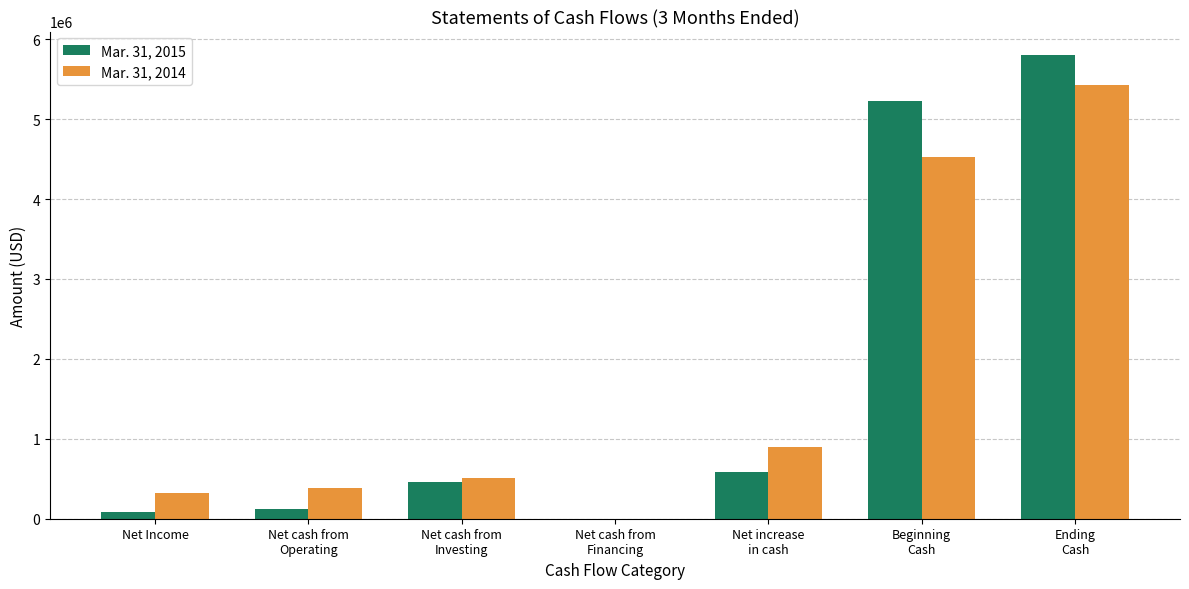

What are all the series names shown in the legend?

Mar. 31, 2015, Mar. 31, 2014